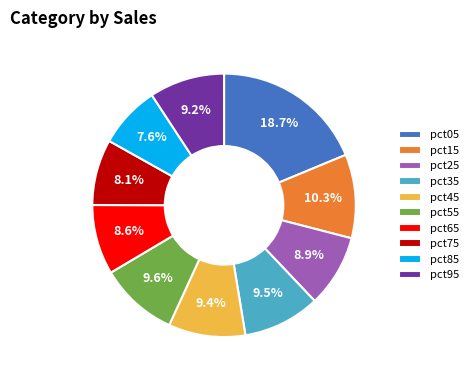

How many slices are in this pie chart?

10